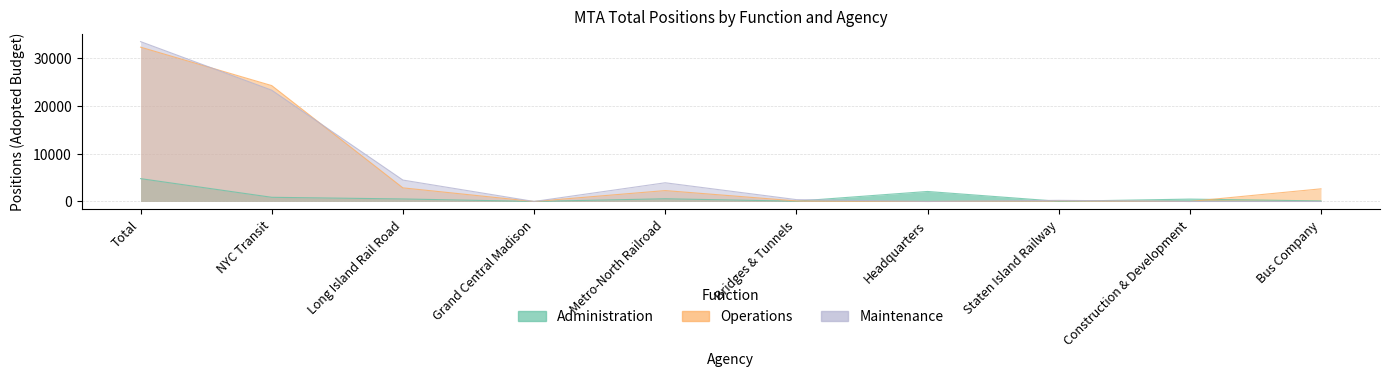

Rank the series at Long Island Rail Road from highest to lowest value.

Maintenance, Operations, Administration